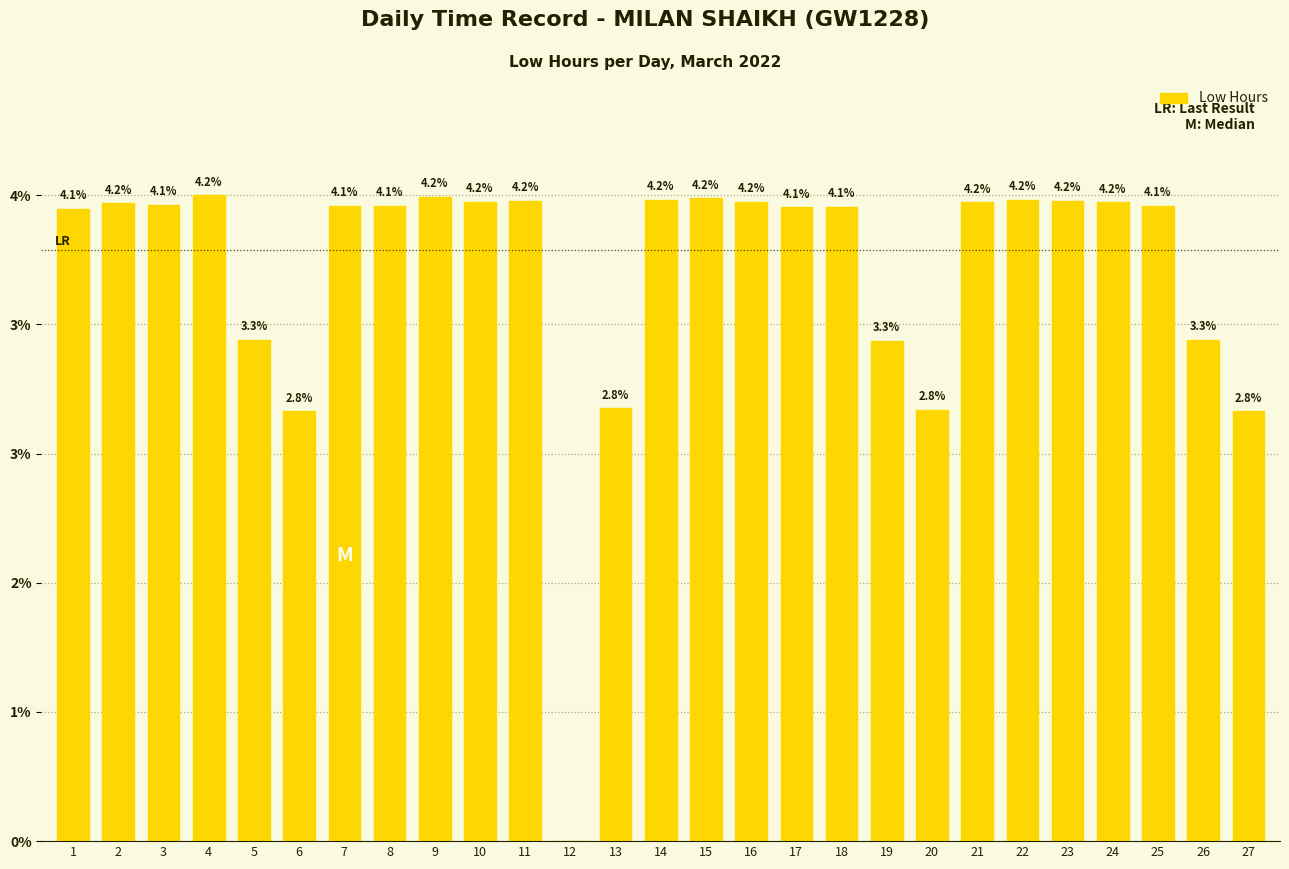

Reading left to right, transcribe all the data shown in this chart.

1=14.1	2=14.2	3=14.2	4=14.4	5=11.2	6=9.6	7=14.1	8=14.1	9=14.3	10=14.2	11=14.2	12=0.0	13=9.6	14=14.3	15=14.3	16=14.2	17=14.1	18=14.1	19=11.1	20=9.6	21=14.2	22=14.3	23=14.2	24=14.2	25=14.1	26=11.2	27=9.6